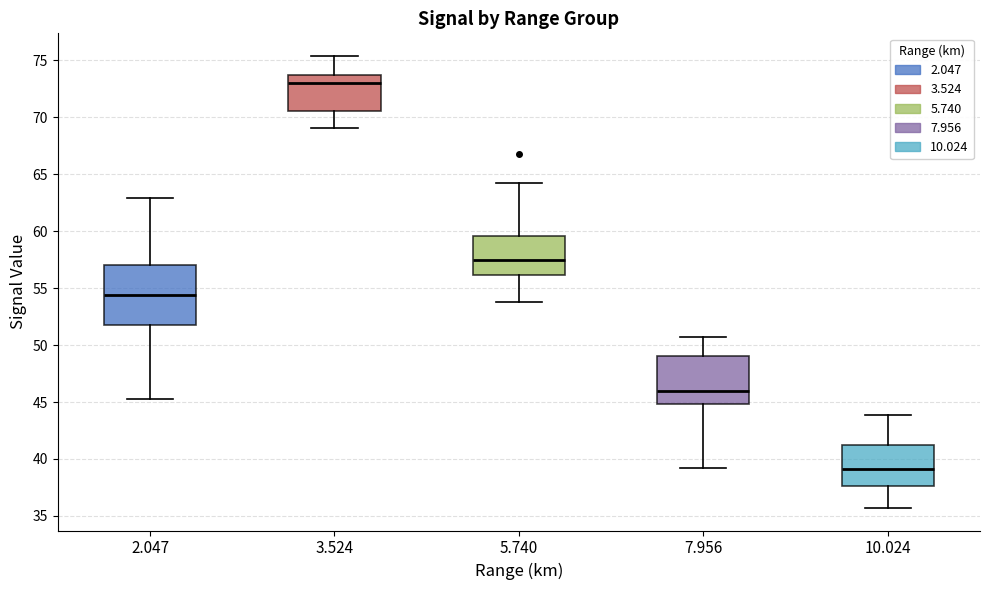

Reading left to right, read every box against the y-axis: the position of its median line, the range the box covers, and the ends of its whiskers. The values are not printed on the chart, so give them approximately, as read against the axis.

2.047: median 54.5, box 52.0 to 57.0, whiskers 45.5 to 63.0
3.524: median 73.0, box 70.5 to 73.5, whiskers 69.0 to 75.5
5.740: median 57.5, box 56.0 to 59.5, whiskers 54.0 to 64.0
7.956: median 46.0, box 45.0 to 49.0, whiskers 39.0 to 50.5
10.024: median 39.0, box 37.5 to 41.0, whiskers 35.5 to 44.0